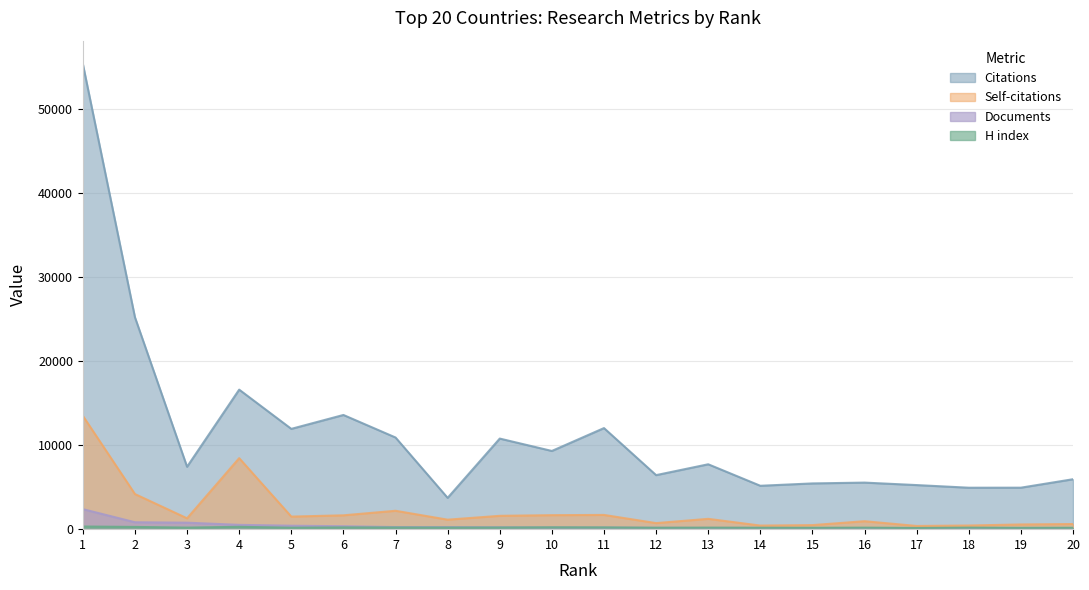

What is the value of the Documents point at the 18th from the left?

111